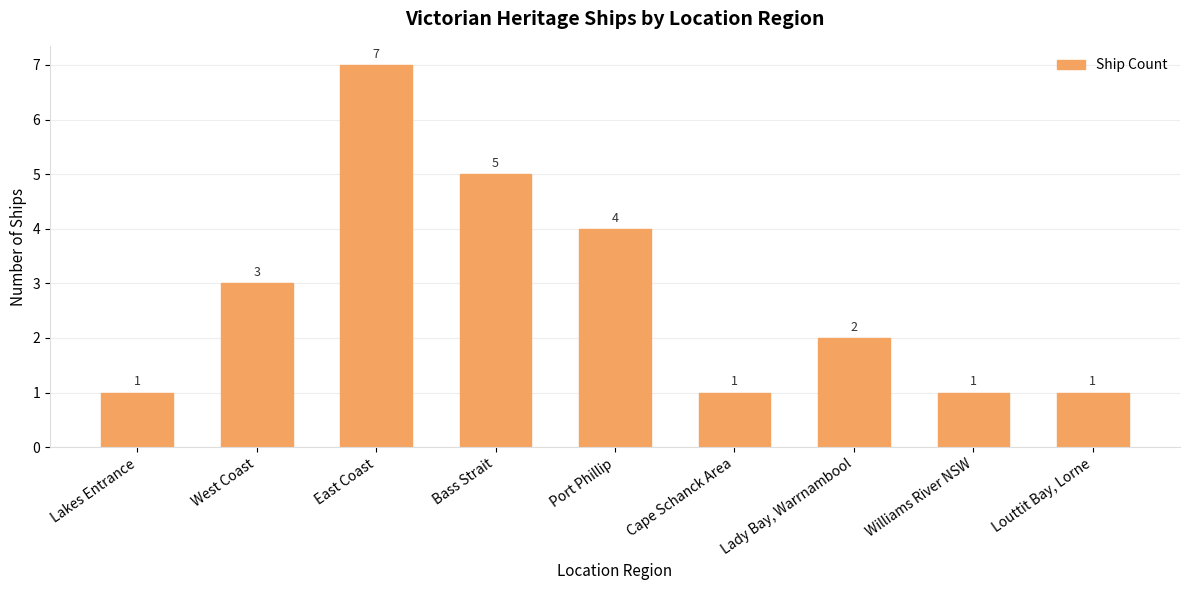

Approximately how many times larger is the value at Cape Schanck Area compared to Louttit Bay, Lorne?

1.0